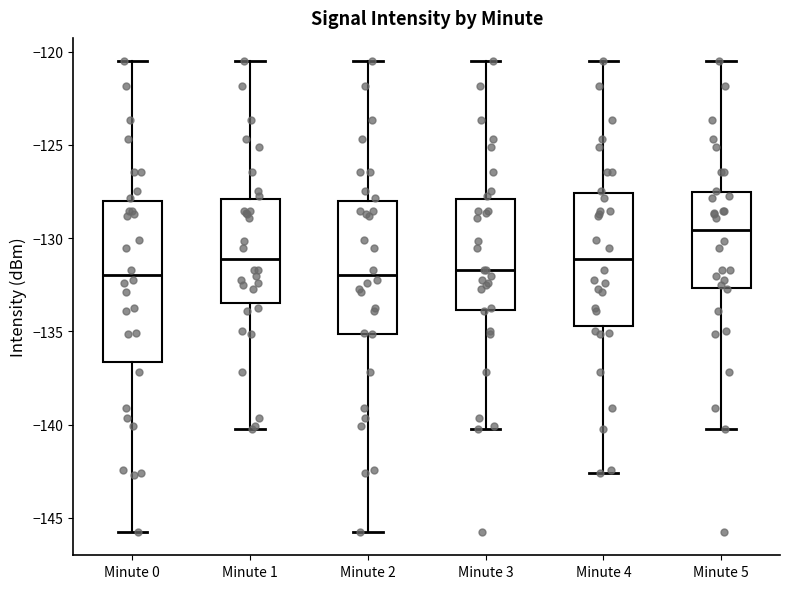

Comparing the boxes themselves (not the whiskers), which one is the tallest?

Minute 0